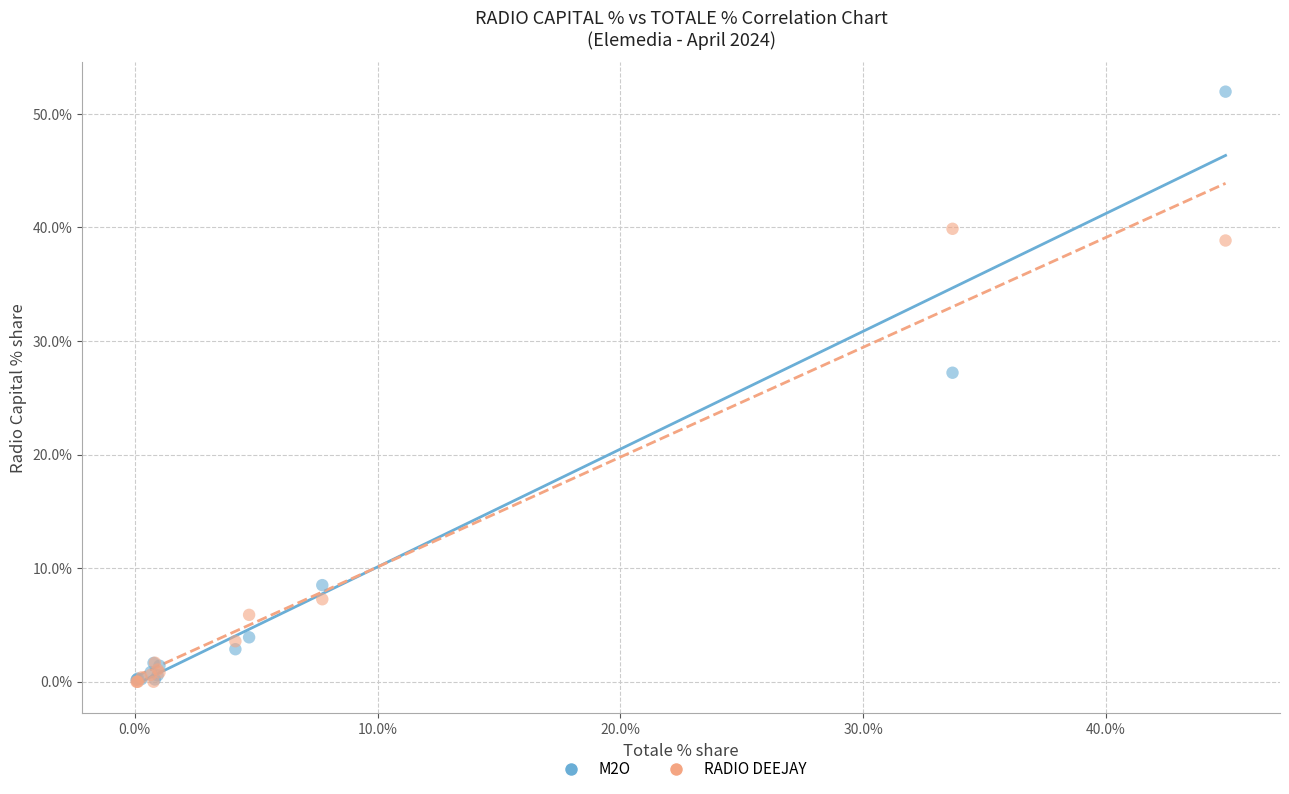

In the RADIO DEEJAY series, what Y value is closest to 19?

7.3